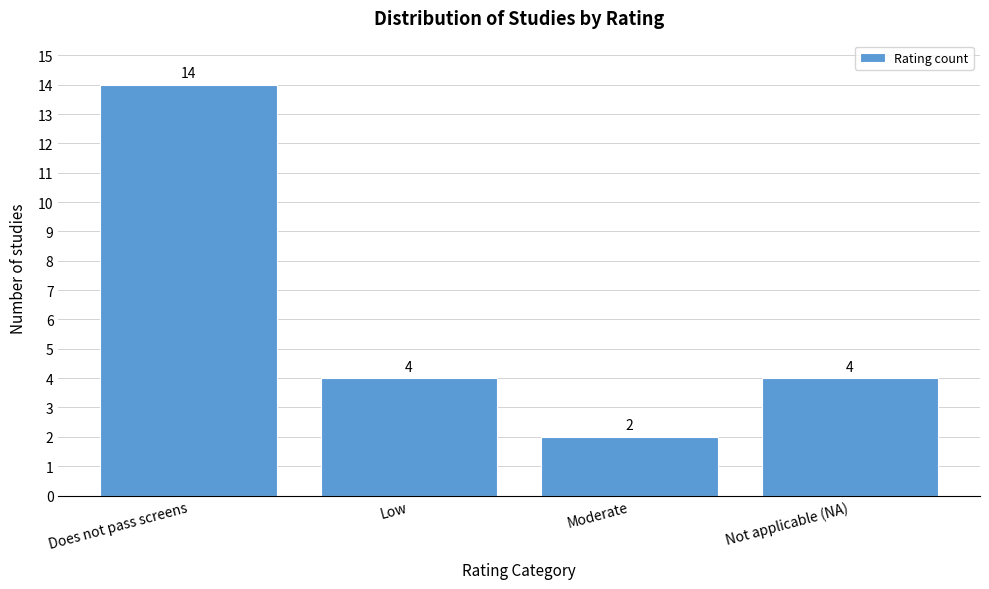

Reading left to right, extract all data points from this chart.

Does not pass screens=14	Low=4	Moderate=2	Not applicable (NA)=4